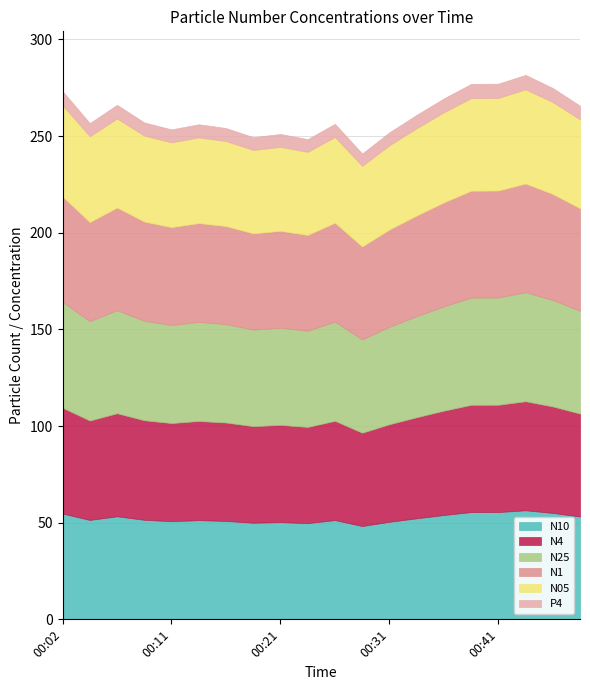

Rank the series by their maximum value, from lowest to highest.

P4, N05, N1, N25, N4, N10